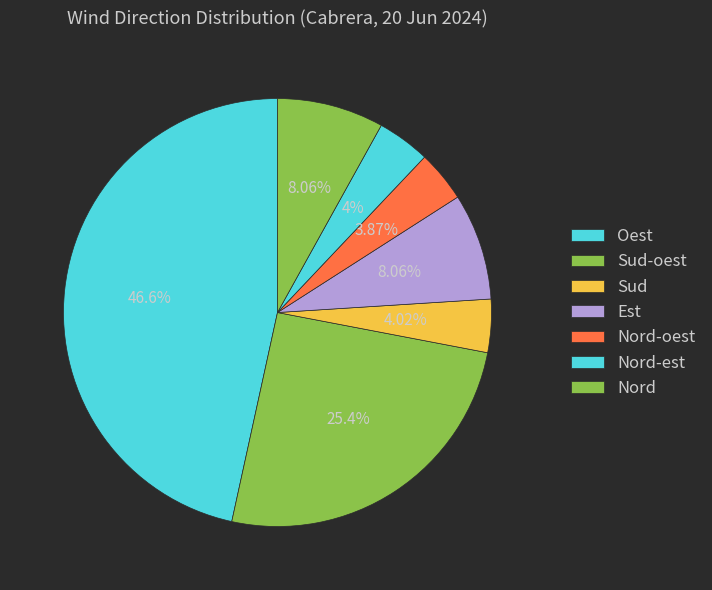

Count the number of slices in the pie.

7